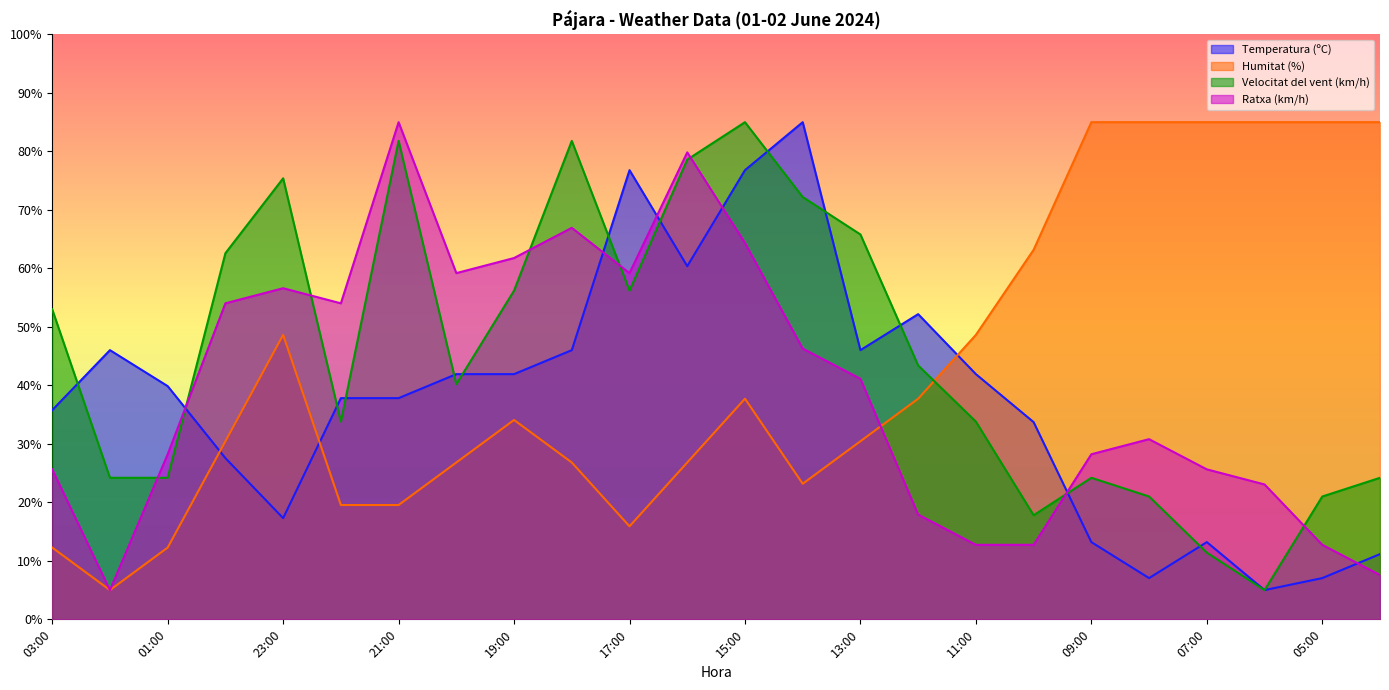

In Humitat (%), how many points are higher than both neighbors (excluding endpoints)?

3